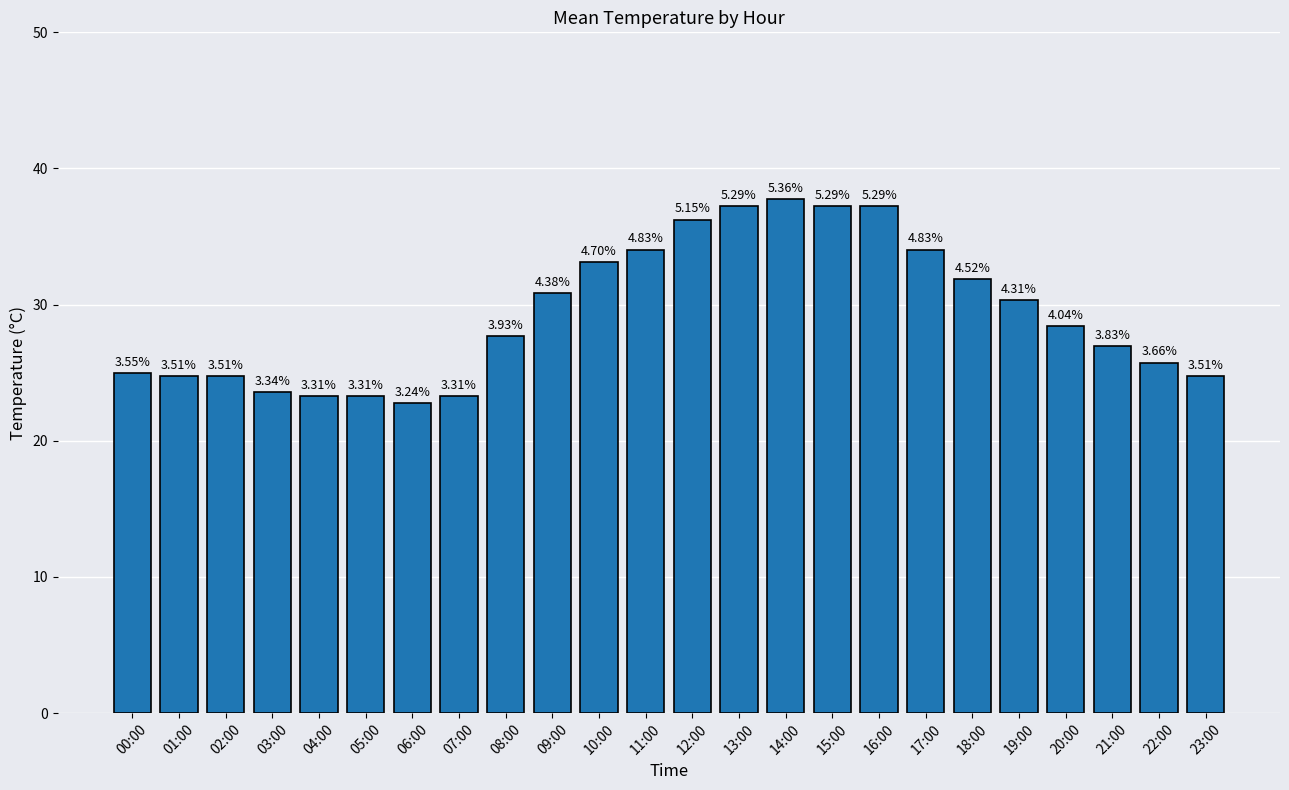

At which category does the chart reach its minimum across all series?

06:00